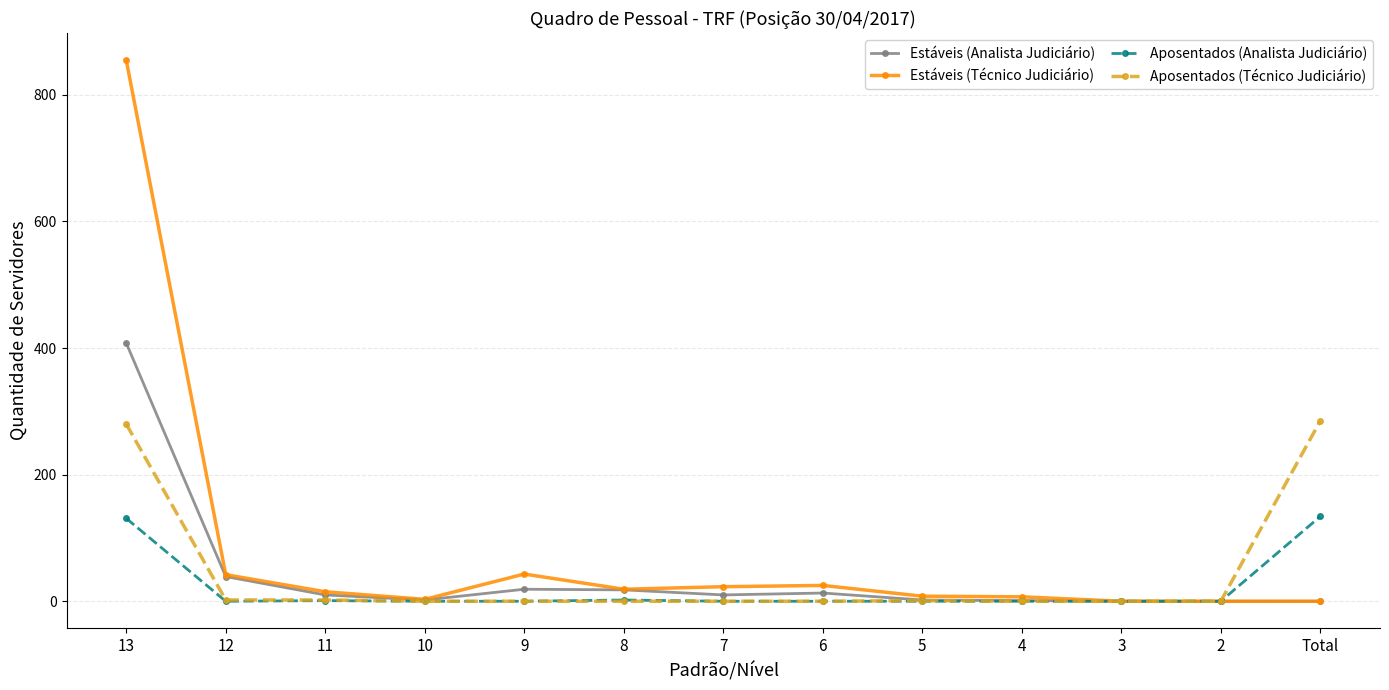

What is the highest value of the Aposentados (Técnico Judiciário) series?

285